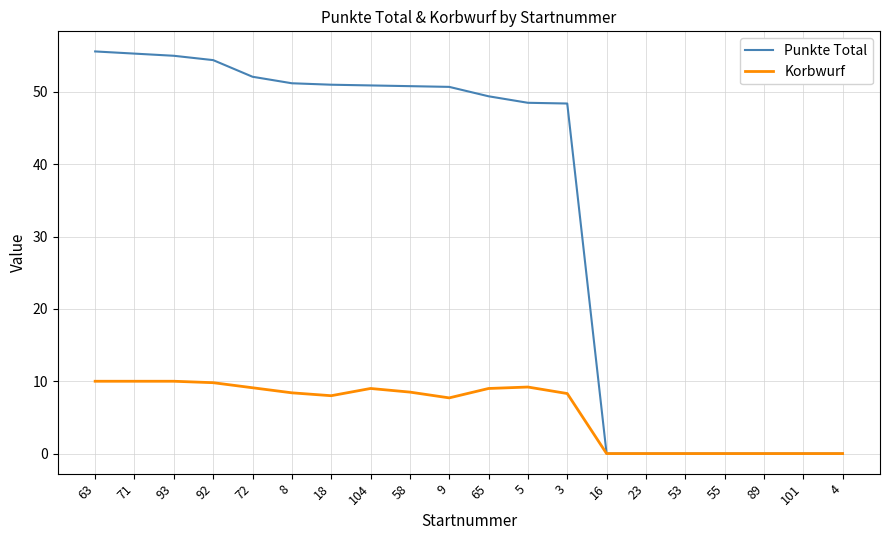

What is the greatest value displayed?

55.6